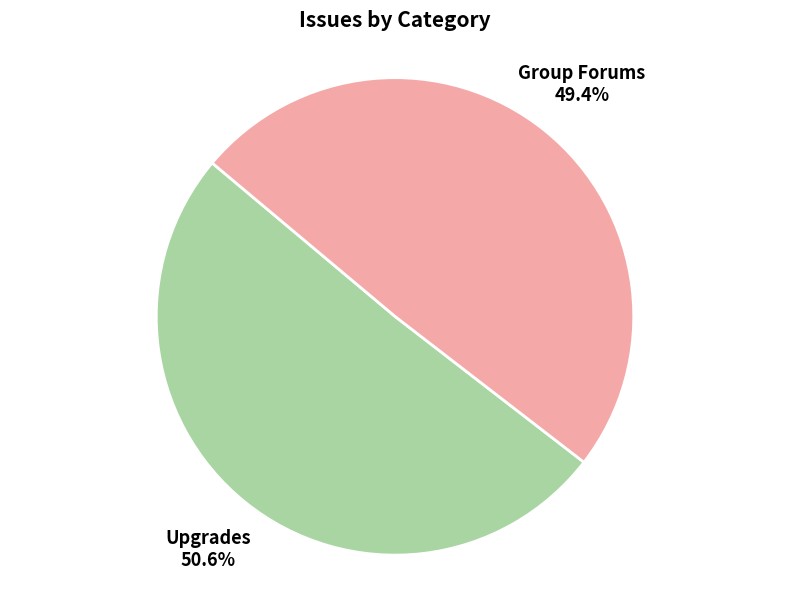

True or false: Group Forums accounts for 58% of the total.

False